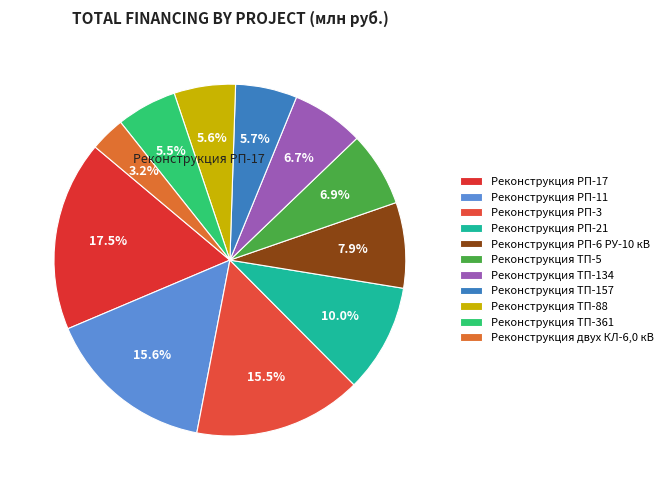

Count the number of slices in the pie.

11